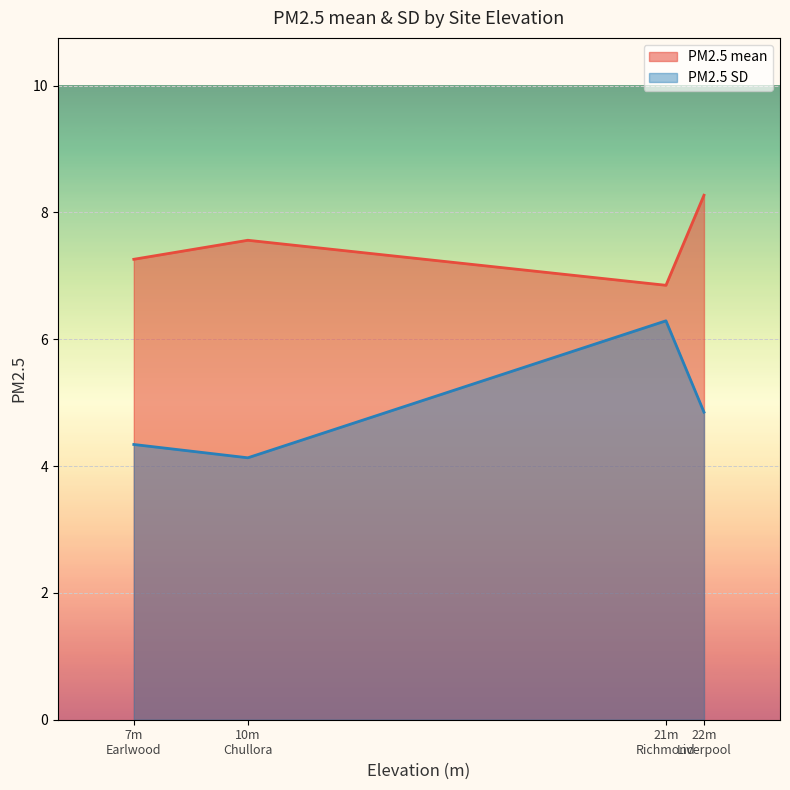

True or false: PM2.5 SD has more than 1 points higher than both neighbors.

False